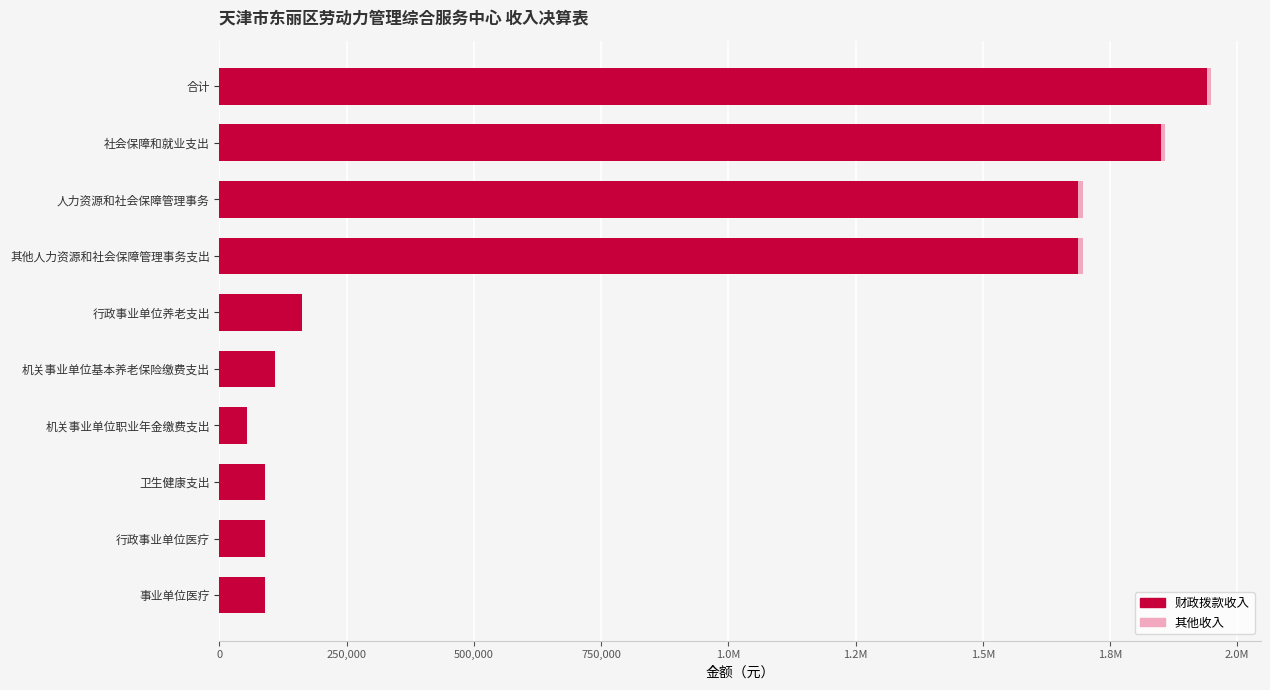

How many bars are there in total?

20